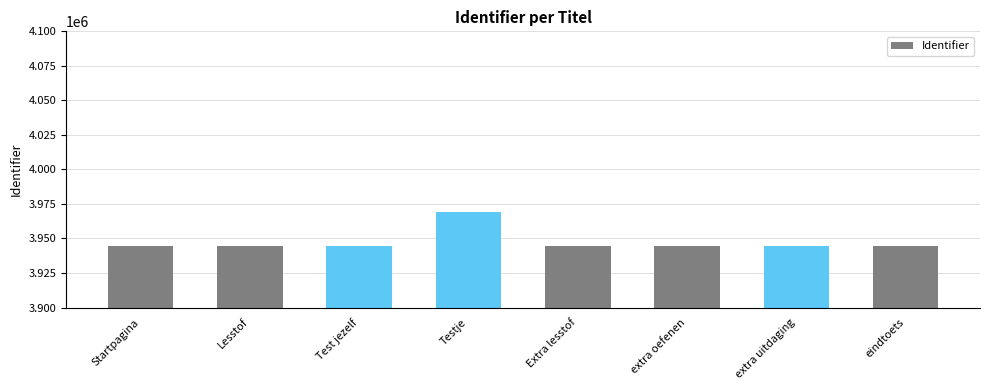

What is the approximate value at Startpagina, to the nearest 10?

3944540